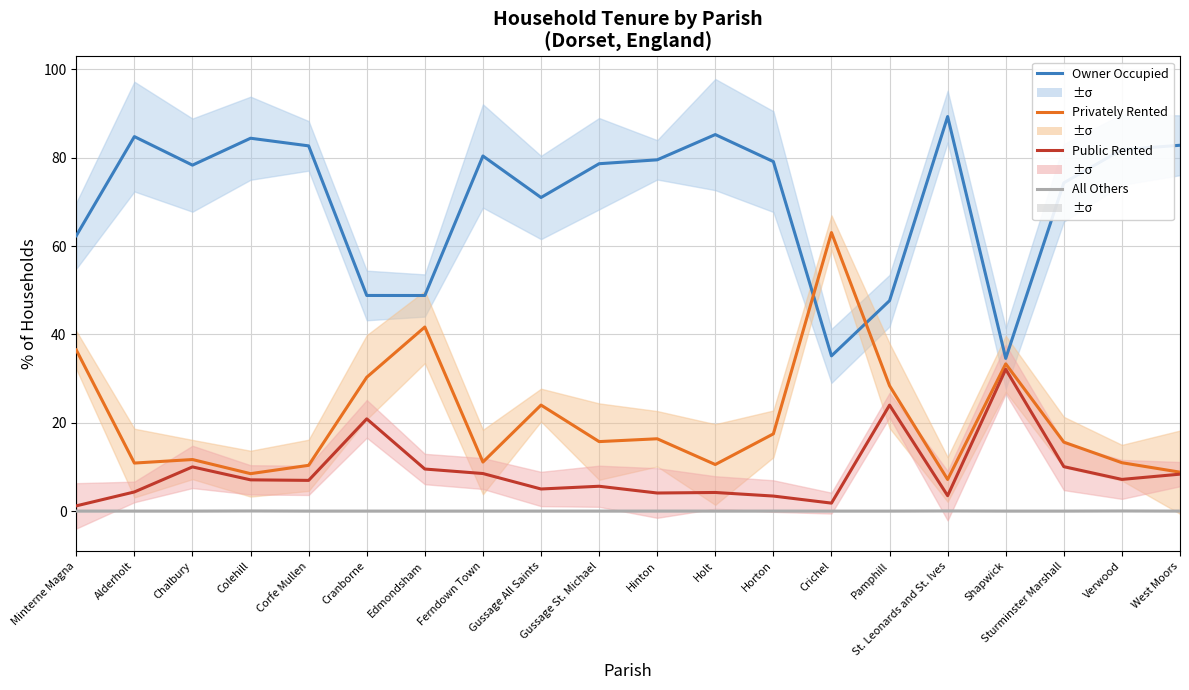

Which series has the largest range (max minus min)?

Privately Rented